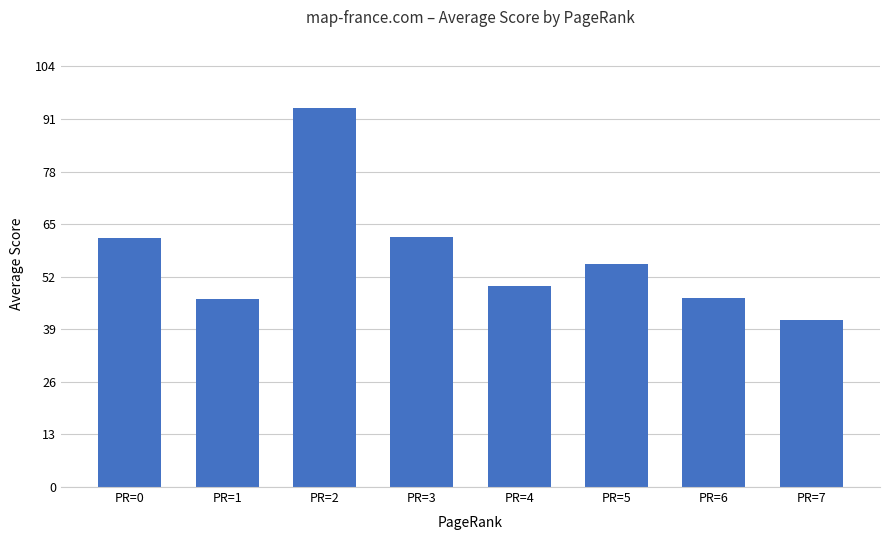

What is the difference between the values at PR=2 and PR=6?

47.1